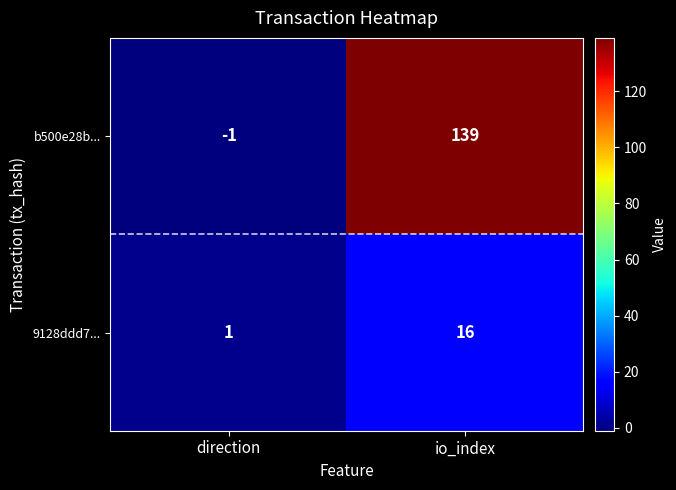

Which series has the largest range (max minus min)?

b500e28b...